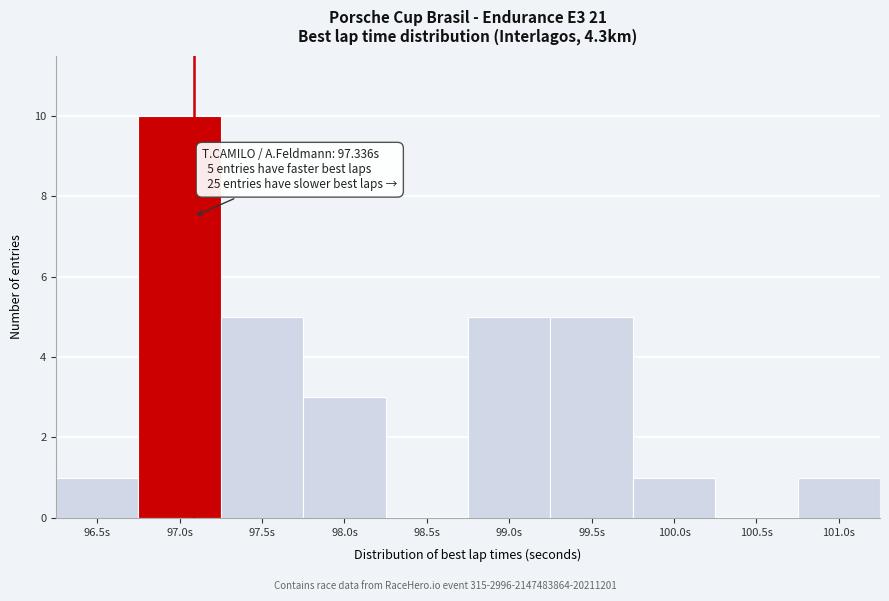

Reading right to left, extract all data points from this chart.

101.0s=1	100.5s=0	100.0s=1	99.5s=5	99.0s=5	98.5s=0	98.0s=3	97.5s=5	97.0s=10	96.5s=1